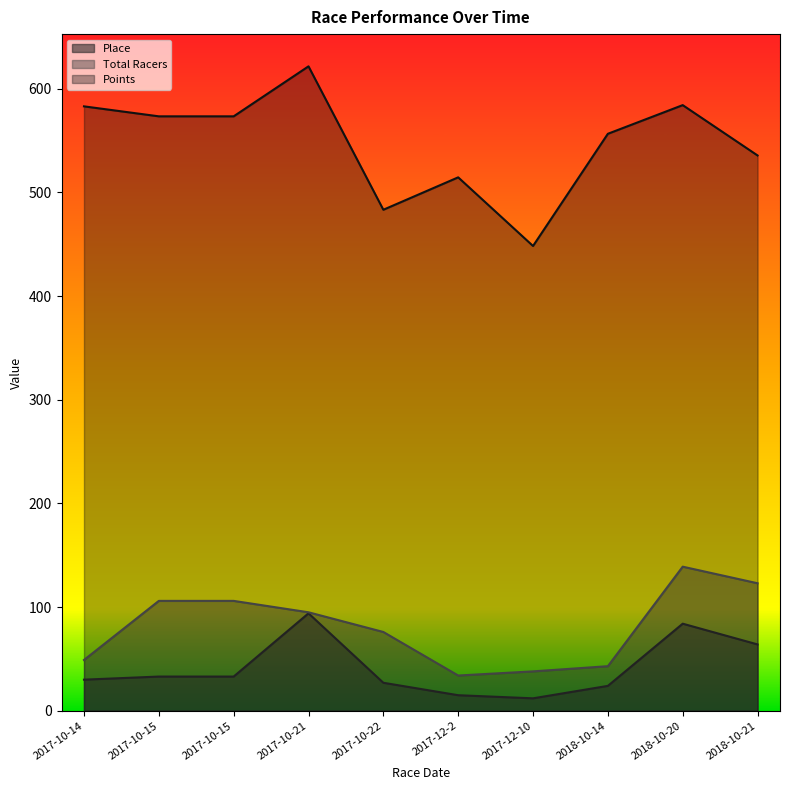

Where is the first local minimum for Place?

2017-12-10